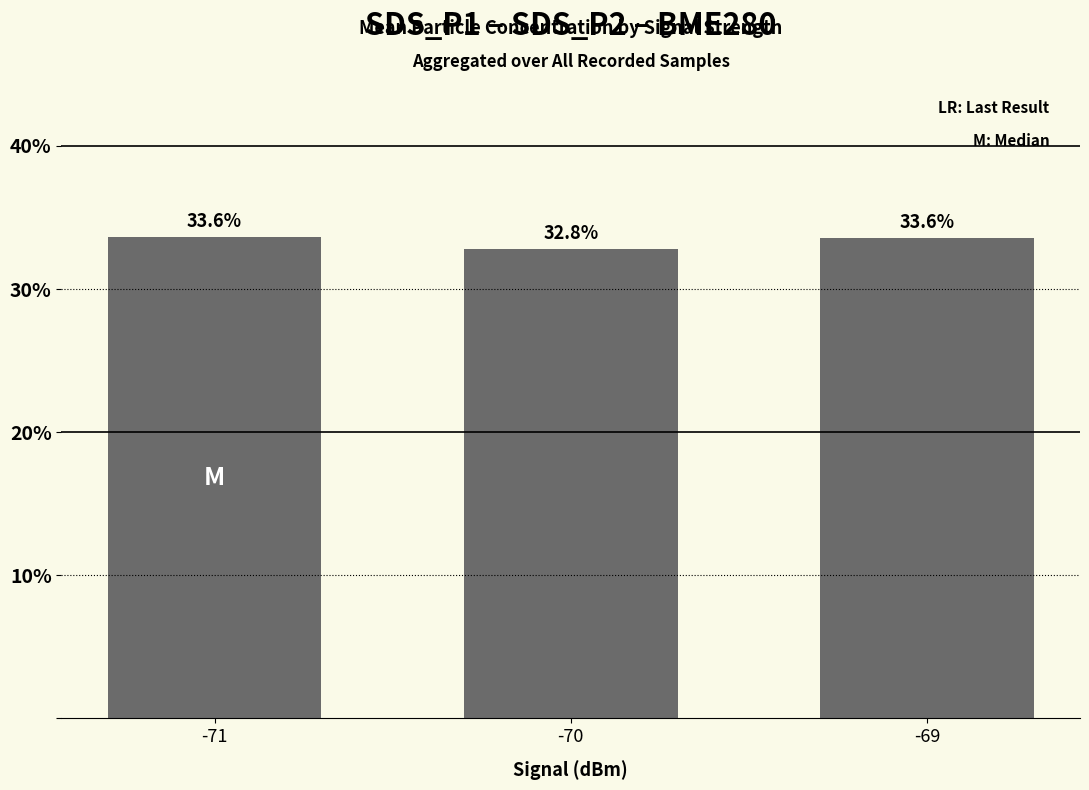

What value does the data have at -71?

33.6